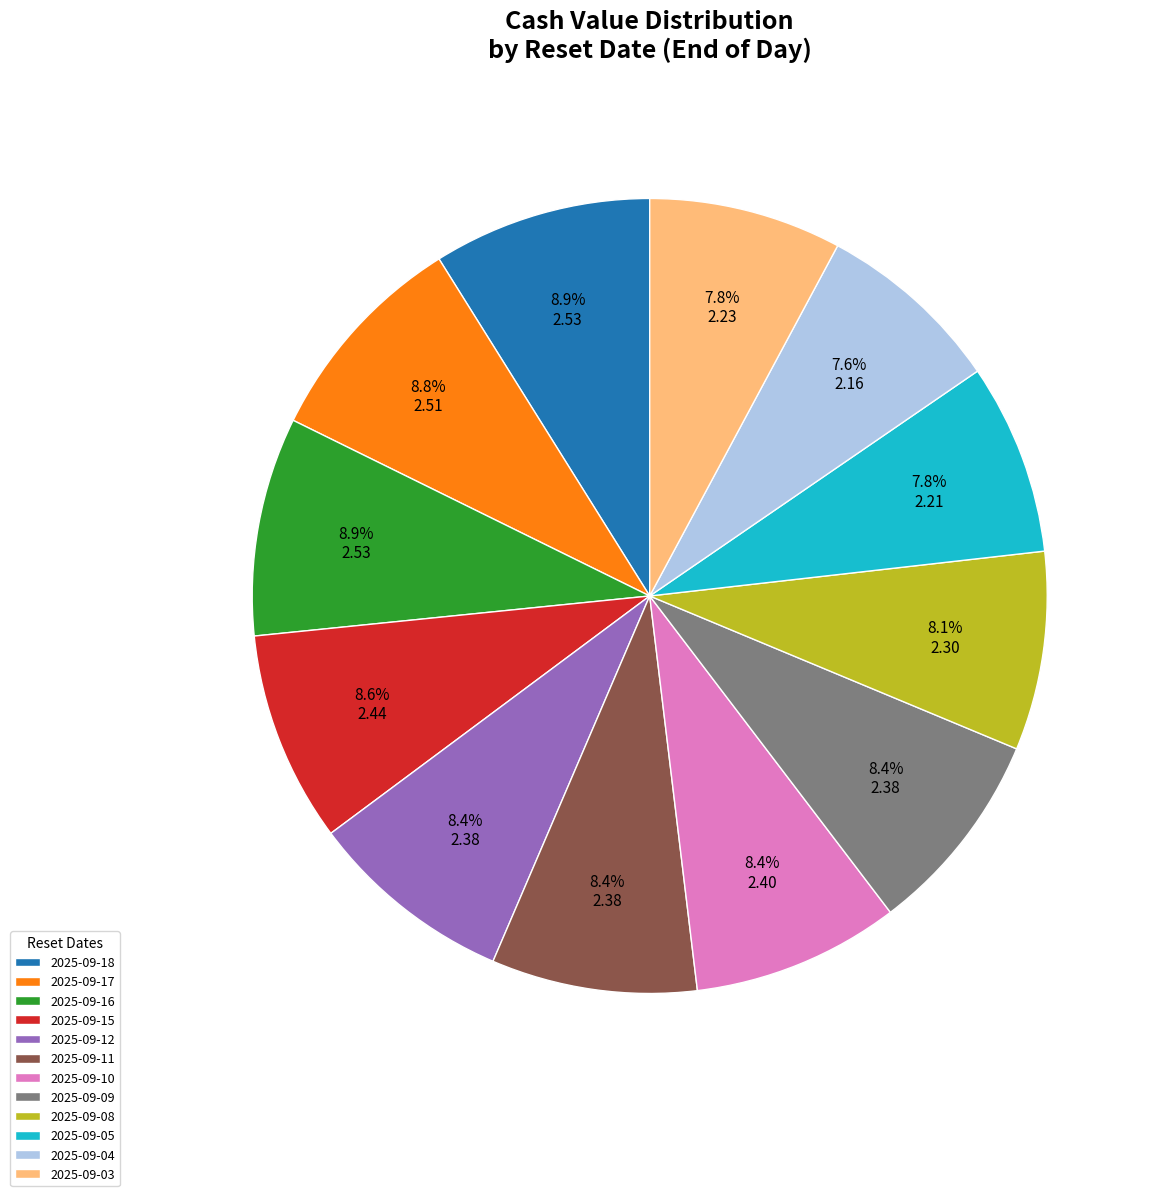

Is it true that 2025-09-11 is 15% of the pie?

False